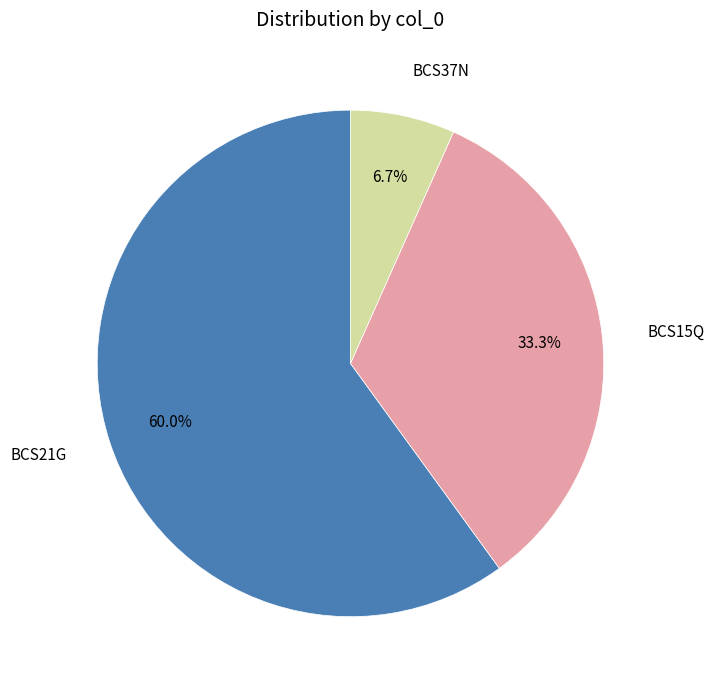

Is there a majority slice in this chart?

Yes